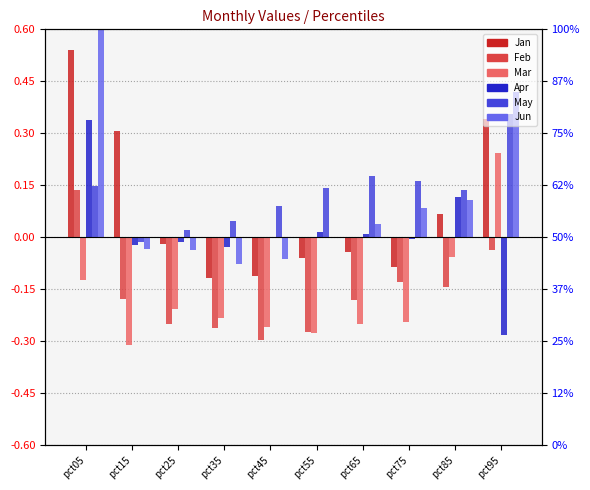

What is the lowest value of the Jun series?

-0.1